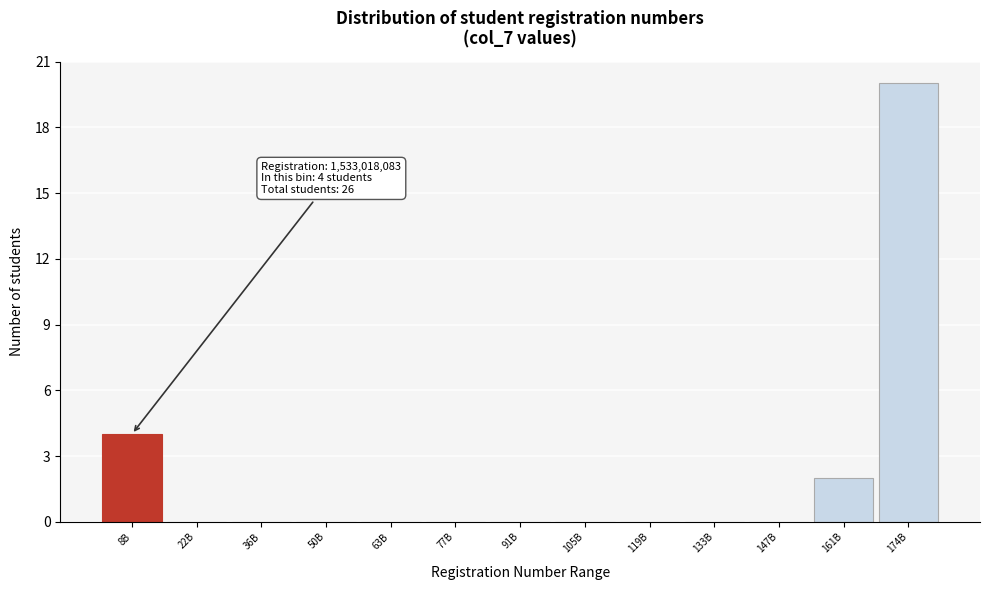

Reading left to right, list all the values displayed in this chart.

8B=4	22B=0	36B=0	50B=0	63B=0	77B=0	91B=0	105B=0	119B=0	133B=0	147B=0	161B=2	174B=20